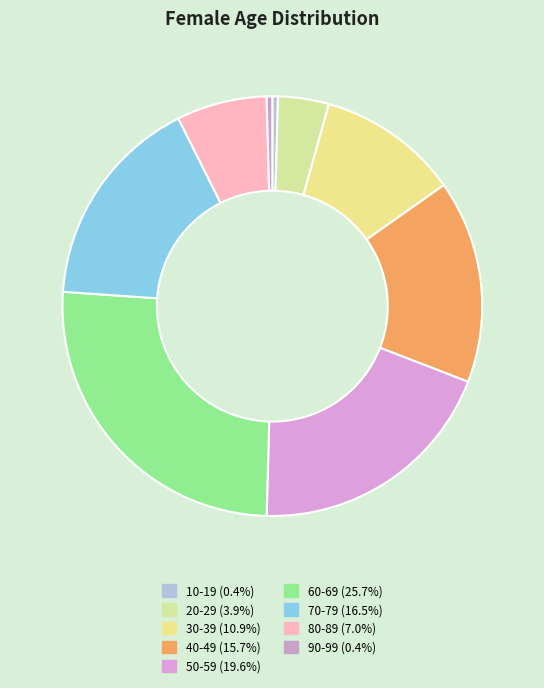

Count the number of slices in the pie.

9